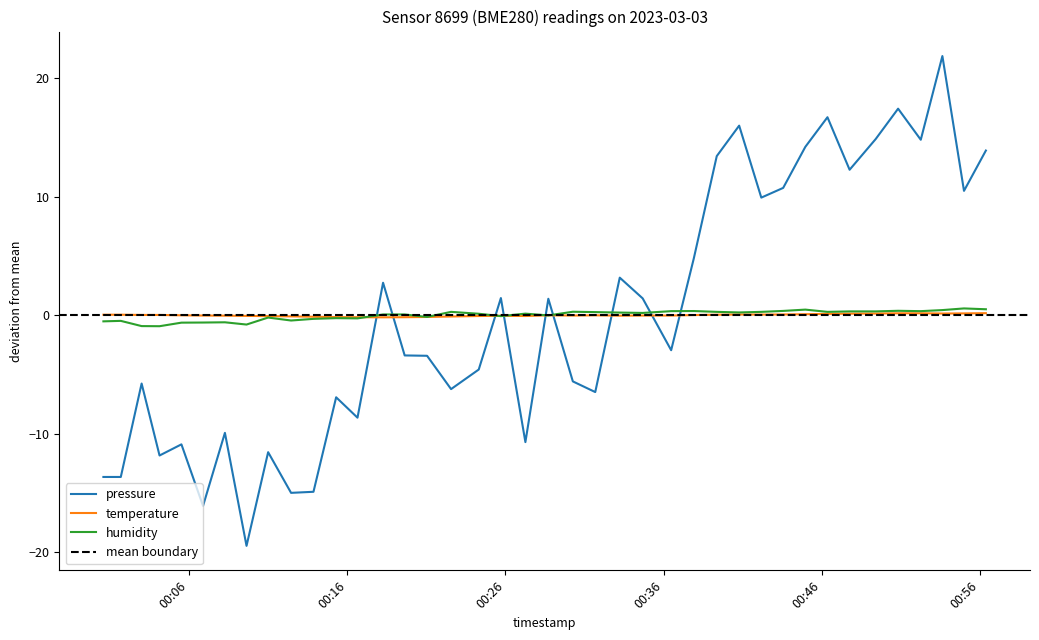

Reading left to right, extract all data points from this chart.

pressure: -13.6	-13.6	-5.8	-11.8	-10.9	-16.1	-9.9	-19.5	-11.6	-15.0	-14.9	-6.9	-8.6	2.7	-3.4	-3.4	-6.2	-4.6	1.4	-10.7	1.4	-5.6	-6.5	3.2	1.4	-3.0	4.8	13.4	16.0	9.9	10.7	14.2	16.7	12.3	14.9	17.4	14.8	21.9	10.5	13.9
temperature: 0.0	0.0	0.0	0.0	-0.0	-0.0	-0.0	-0.1	-0.1	-0.1	-0.1	-0.2	-0.2	-0.2	-0.2	-0.1	-0.1	-0.1	-0.0	-0.1	-0.0	-0.0	-0.0	-0.0	-0.0	-0.0	0.0	0.0	0.1	0.1	0.1	0.1	0.1	0.1	0.1	0.2	0.2	0.1	0.2	0.2
humidity: -0.5	-0.5	-0.9	-0.9	-0.6	-0.6	-0.6	-0.8	-0.2	-0.4	-0.3	-0.2	-0.3	0.1	0.1	-0.1	0.3	0.1	-0.1	0.1	-0.0	0.3	0.3	0.2	0.2	0.3	0.4	0.3	0.2	0.3	0.4	0.5	0.3	0.3	0.3	0.4	0.3	0.4	0.6	0.5